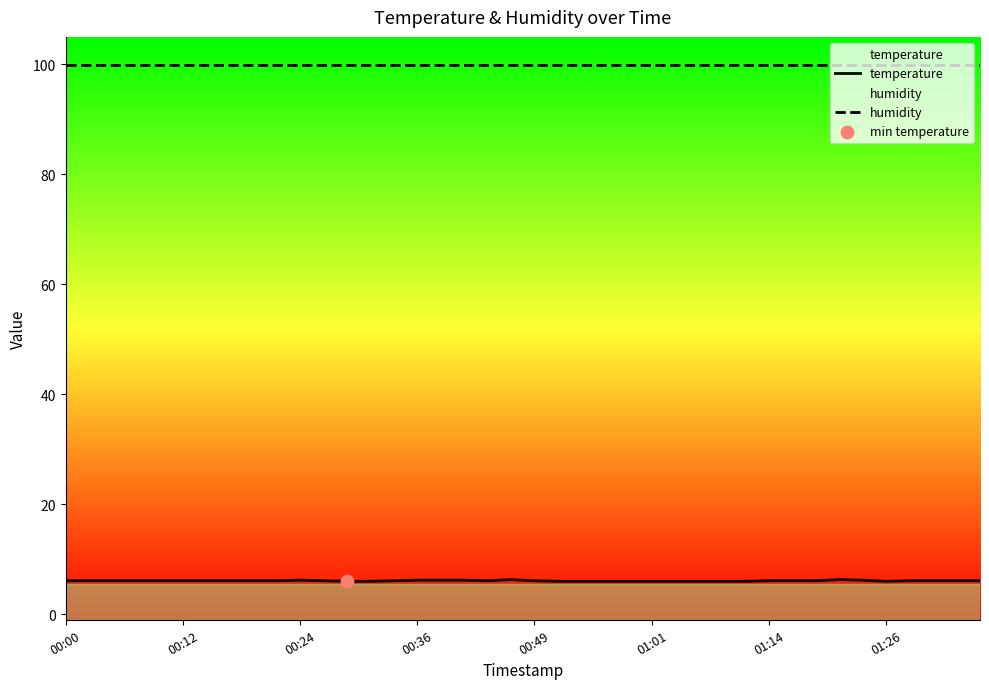

What is the total value across all series at 16?

106.1